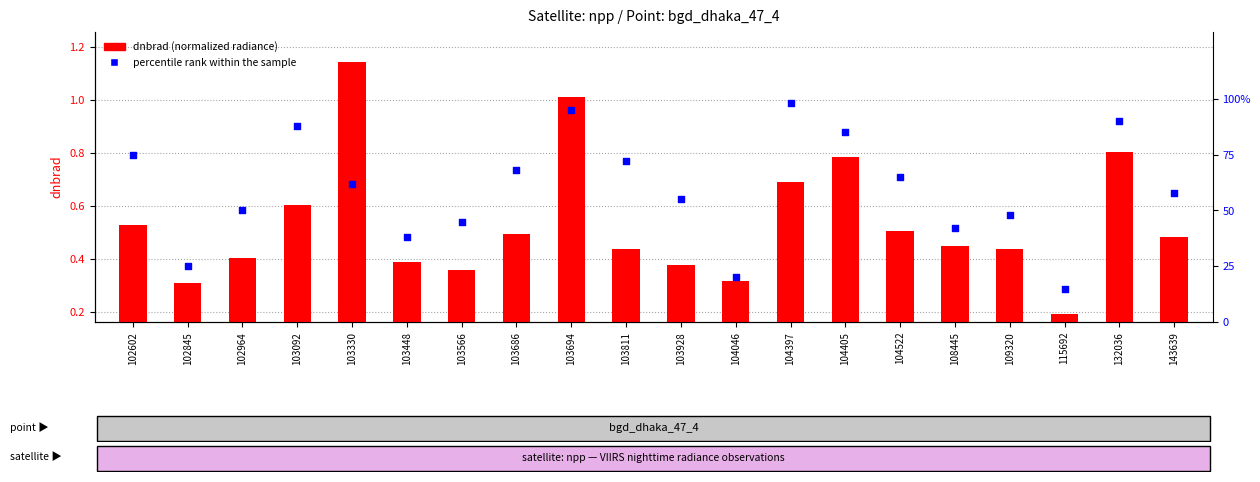

What are all the series names shown in the legend?

dnbrad, percentile rank within the sample